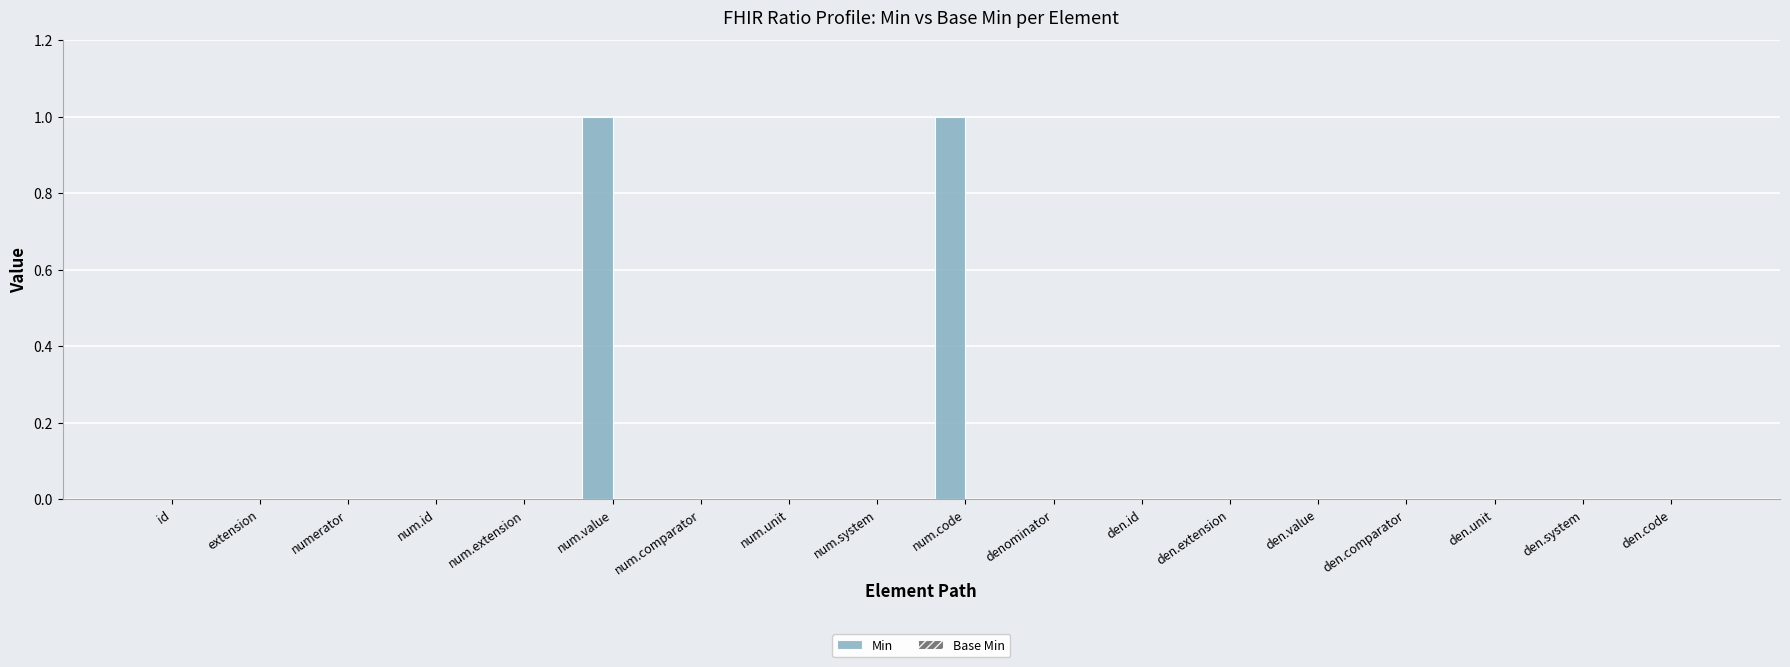

Reading left to right, transcribe all the data shown in this chart.

id=0	extension=0	numerator=0	num.id=0	num.extension=0	num.value=1	num.comparator=0	num.unit=0	num.system=0	num.code=1	denominator=0	den.id=0	den.extension=0	den.value=0	den.comparator=0	den.unit=0	den.system=0	den.code=0